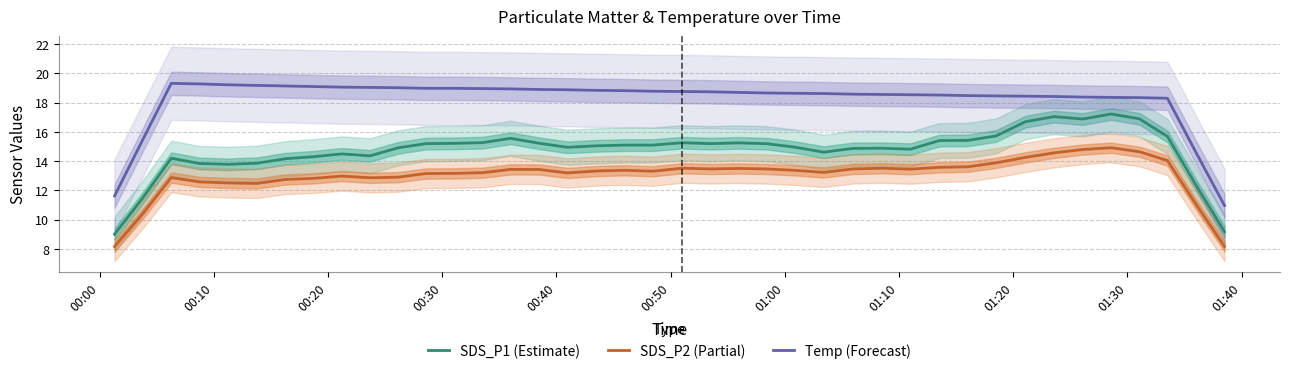

What is the highest value of the SDS_P2 (Partial) series?

14.9